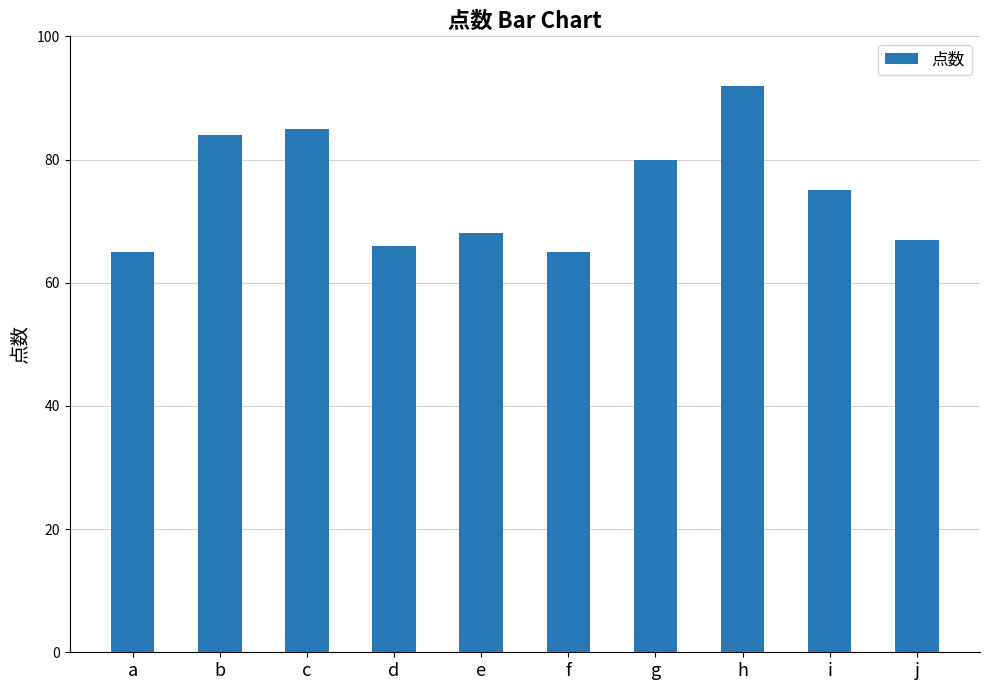

Count the number of data series in this chart.

1